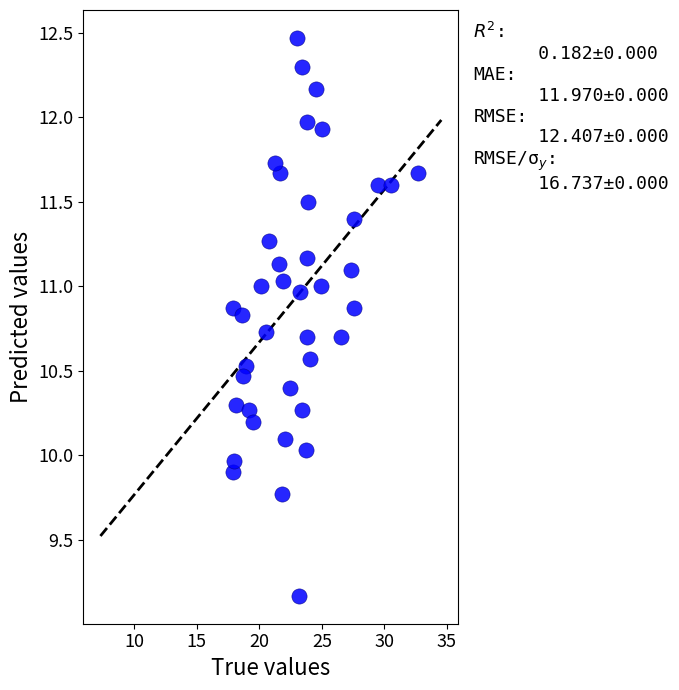

What is the range of X values (max minus min)?

14.8